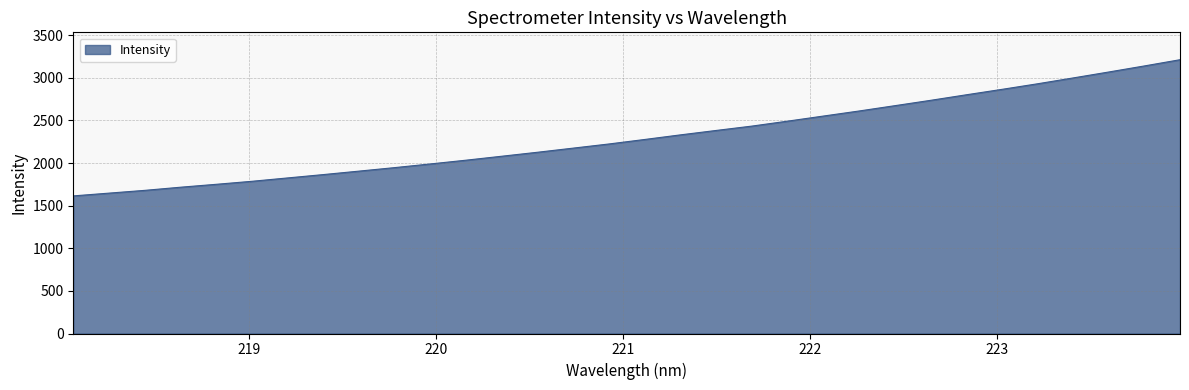

What is the greatest value displayed?

3212.8